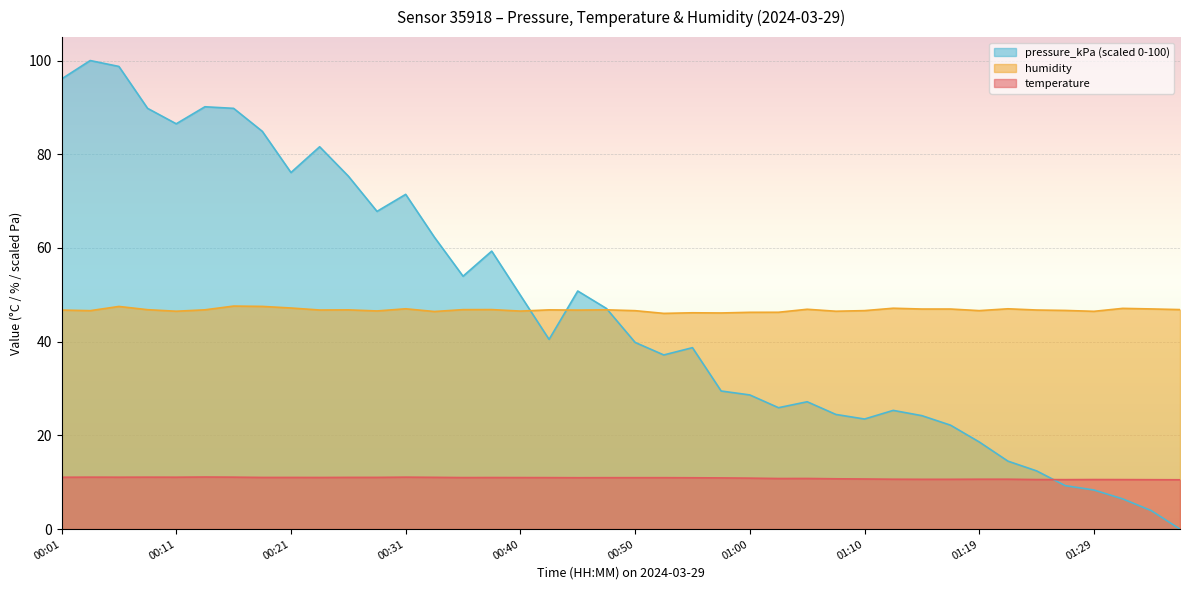

What are all the series names shown in the legend?

pressure_kPa (scaled 0-100), humidity, temperature